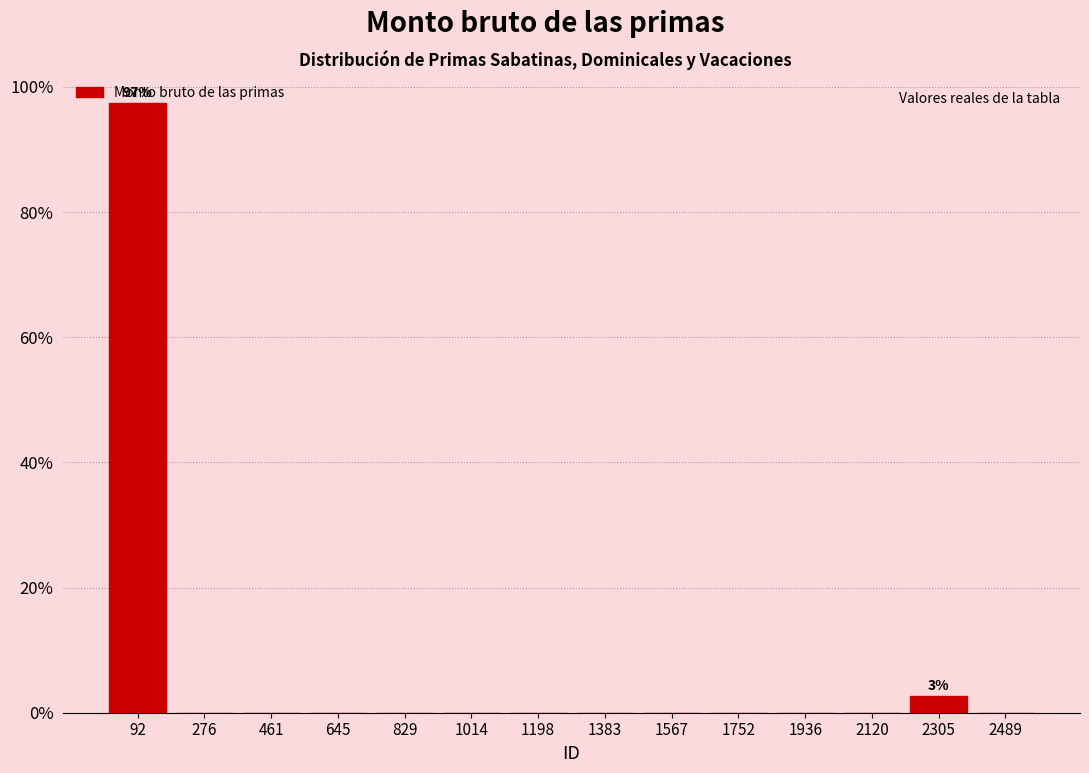

Over which range of the x-axis is the bar tallest?

0 to 180